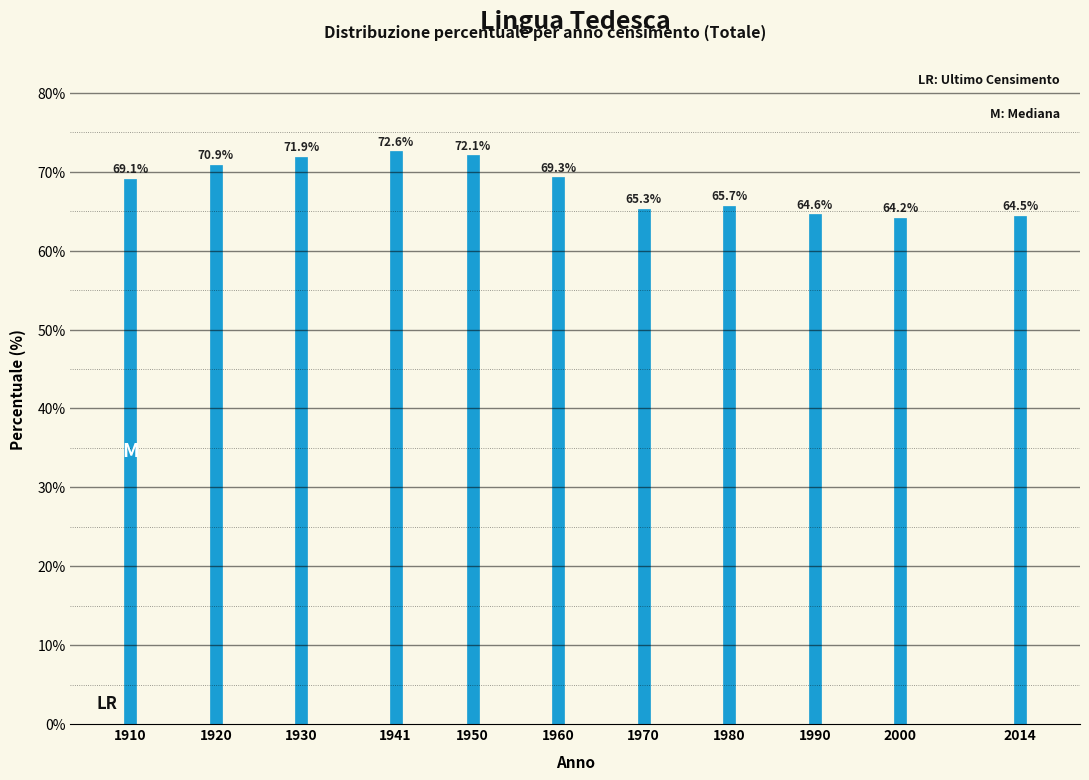

Reading left to right, what are all the values shown in this chart?

69.1	70.9	71.9	72.6	72.1	69.3	65.3	65.7	64.6	64.2	64.5